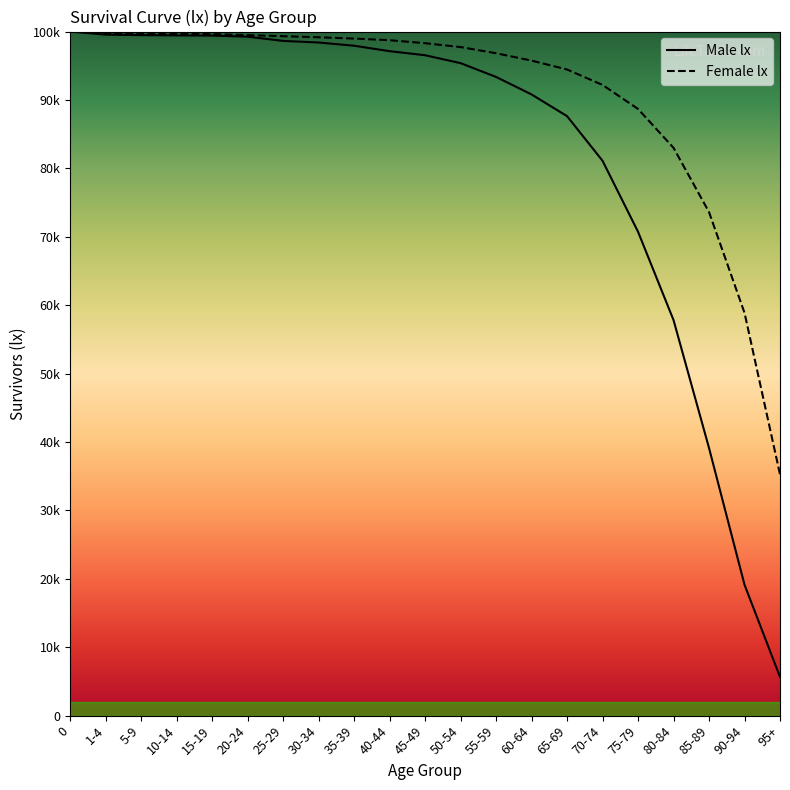

What is the sum of the Female lx values at 65-69 and 90-94?

153337